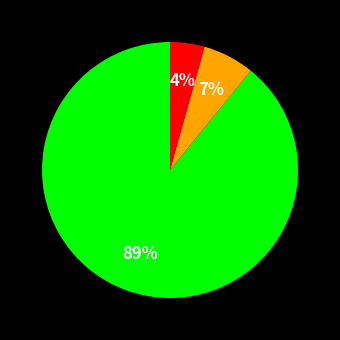

To the nearest percent, what is the difference between the largest and smallest slice percentages?

85%